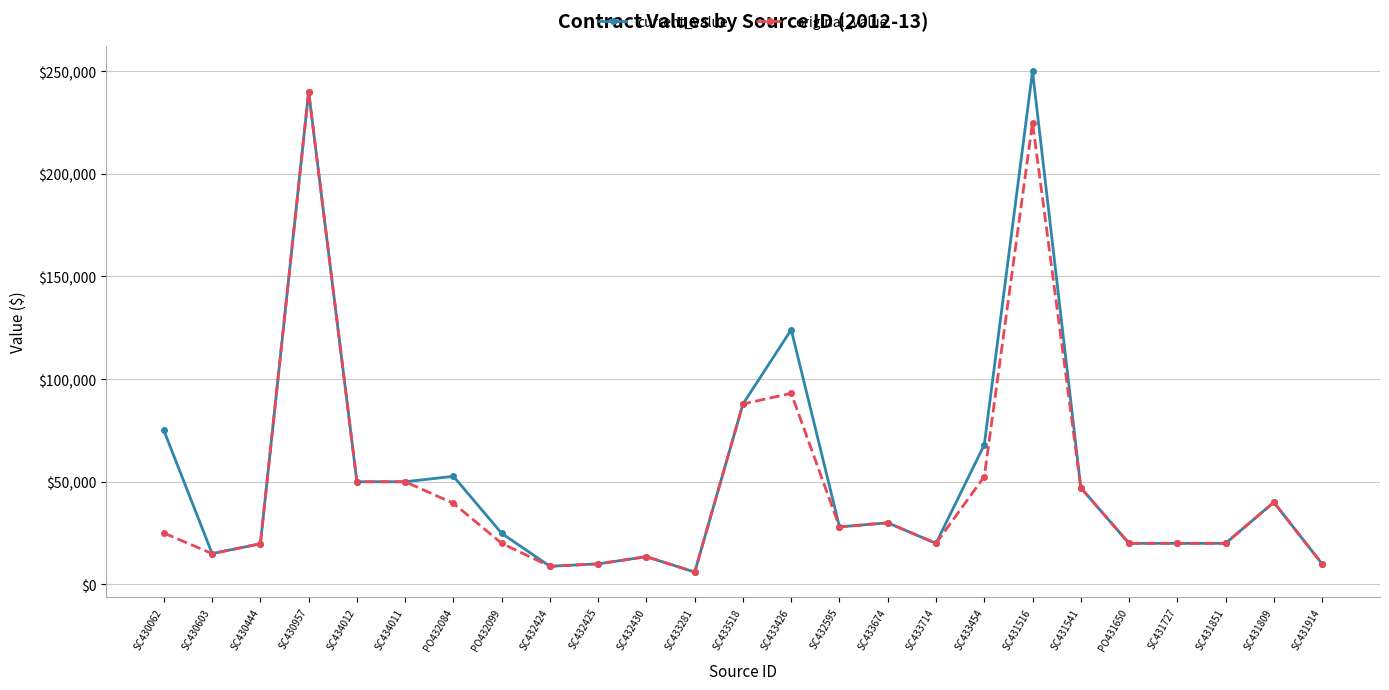

Read the current_value value at SC431809.

40000.0